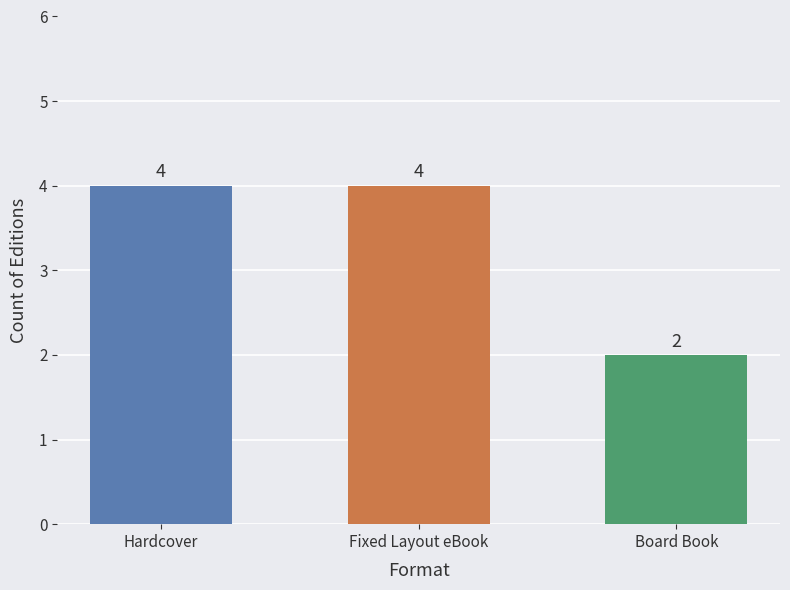

What is the label of the 3rd bar from the right?

Hardcover